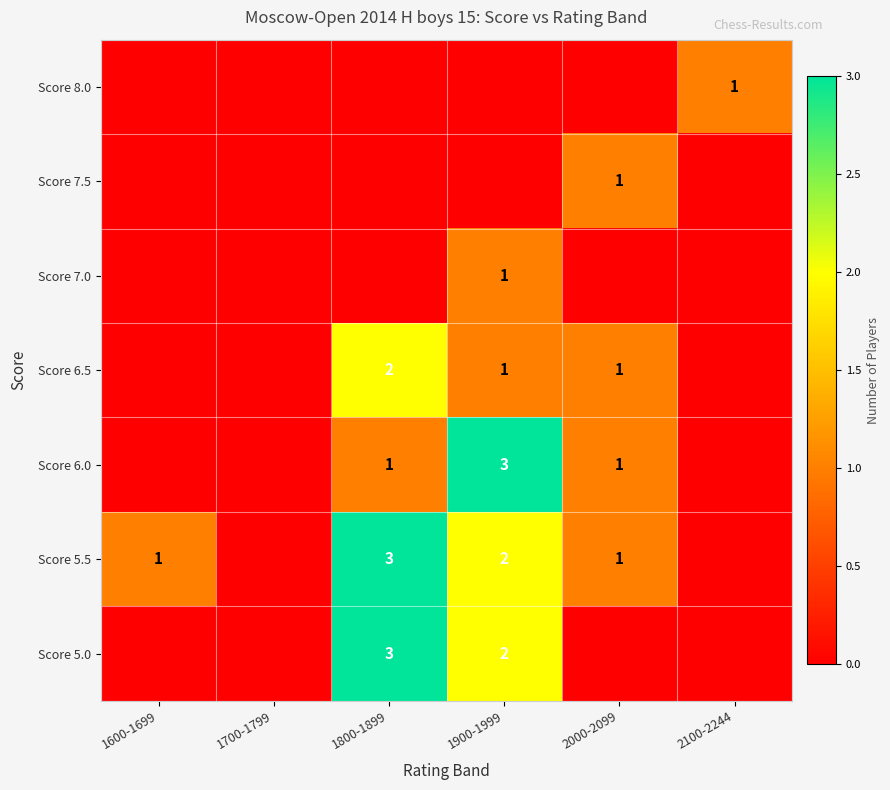

The value of Score 6.5 at 2000-2099 is 0. True or false?

False